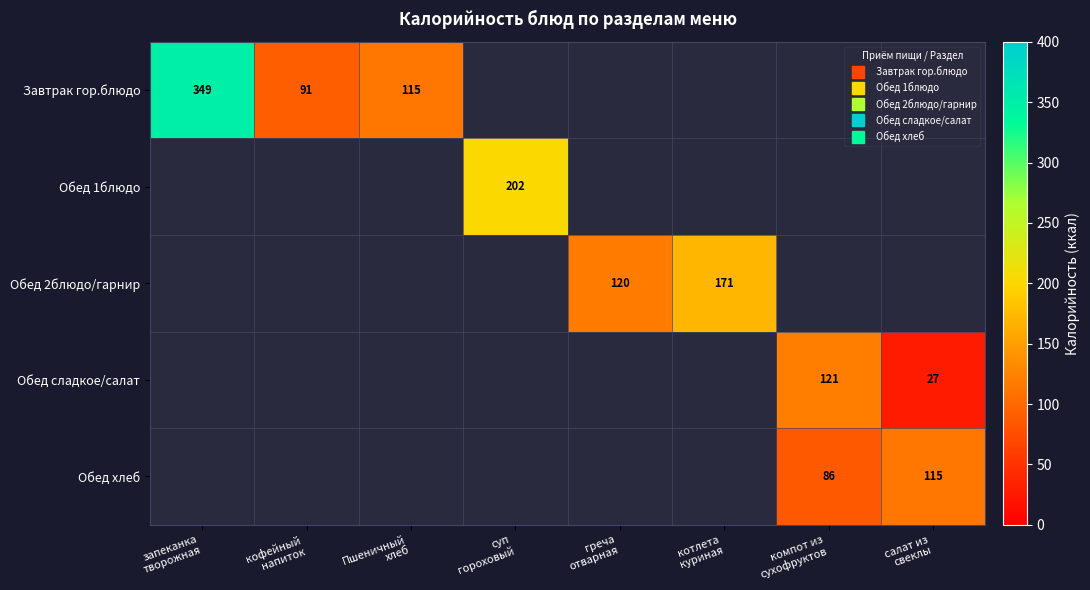

At which category does the chart reach its minimum across all series?

салат из
свеклы